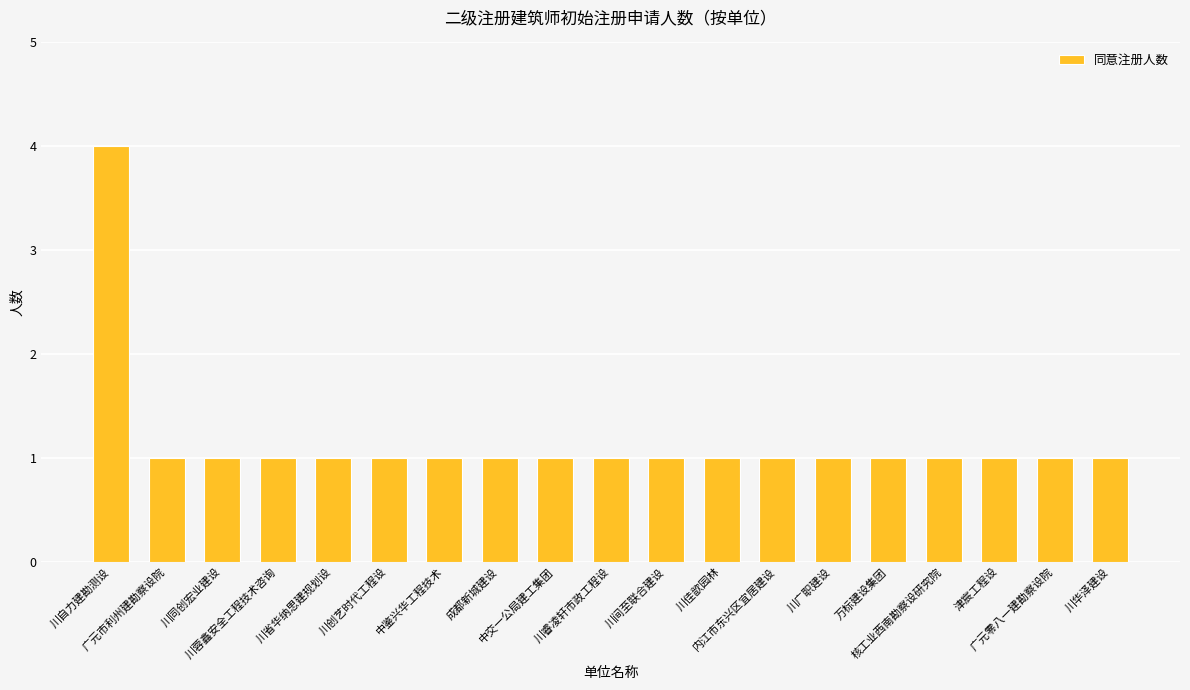

Which category has the highest value across all series?

川自力建勘测设